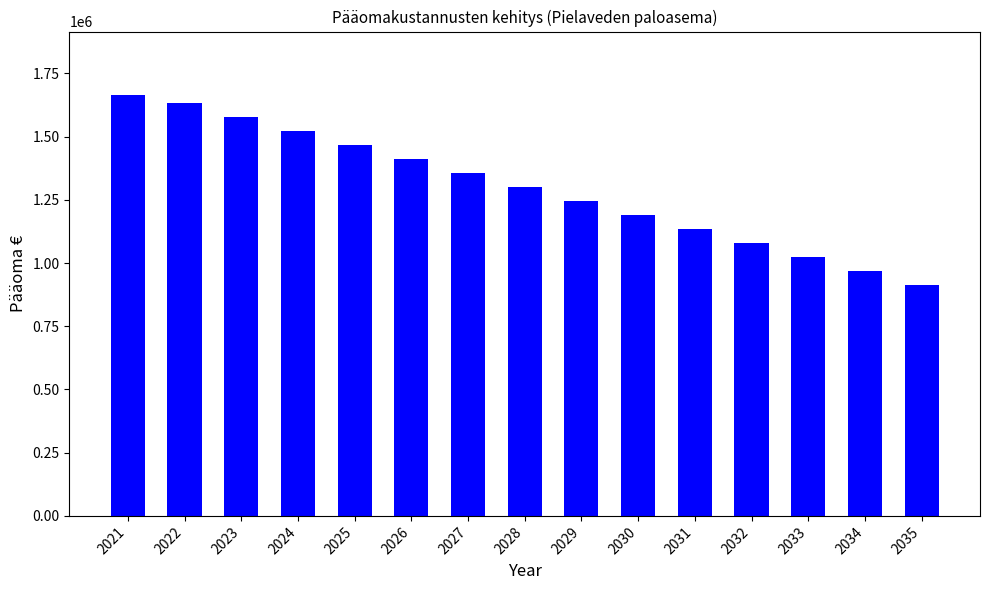

Count the number of data series in this chart.

1